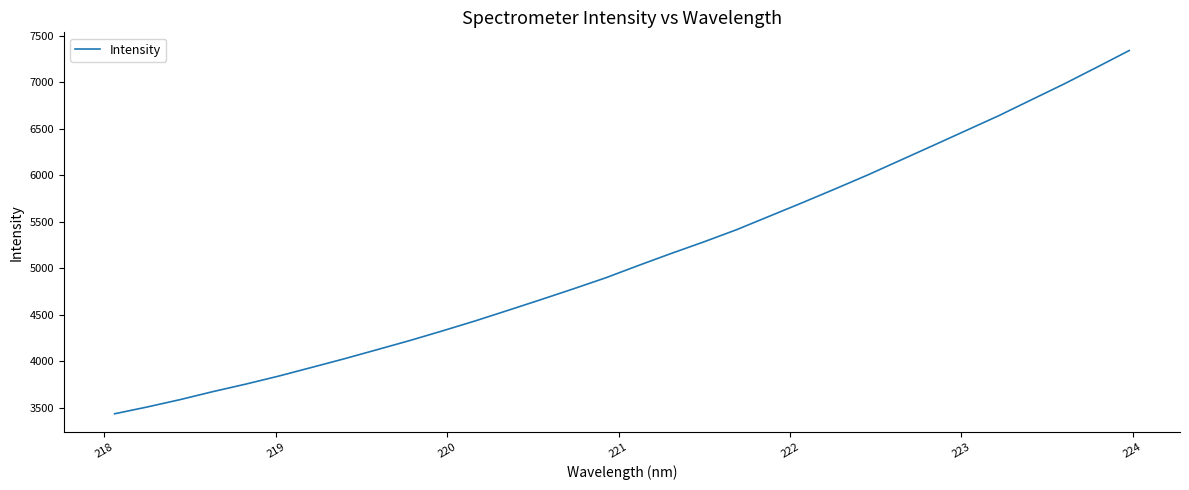

Does the chart have visible grid lines?

No